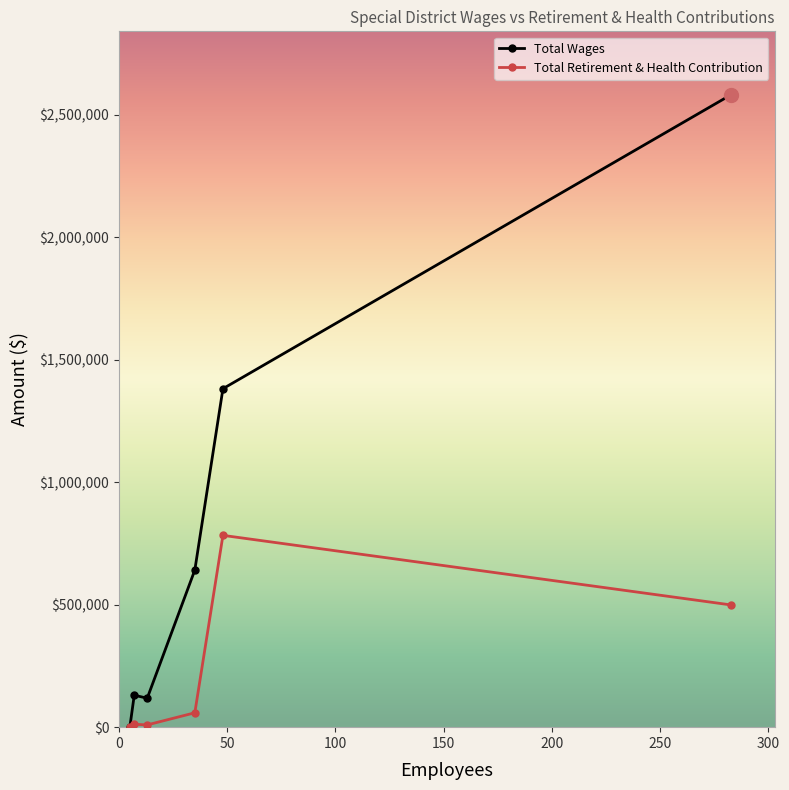

What is the greatest value displayed?

2581285